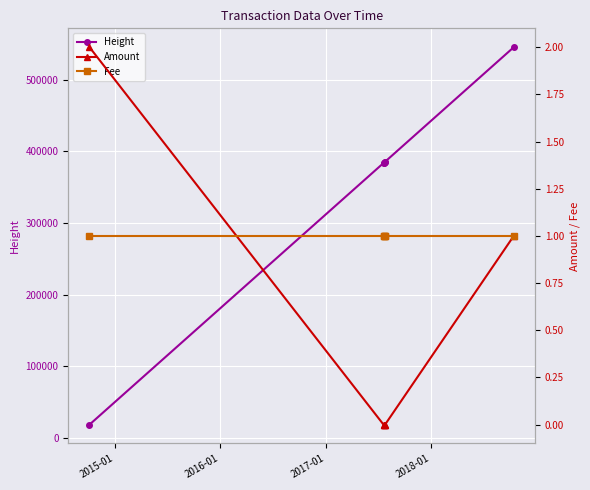

True or false: Height has more than 2 points higher than both neighbors.

False